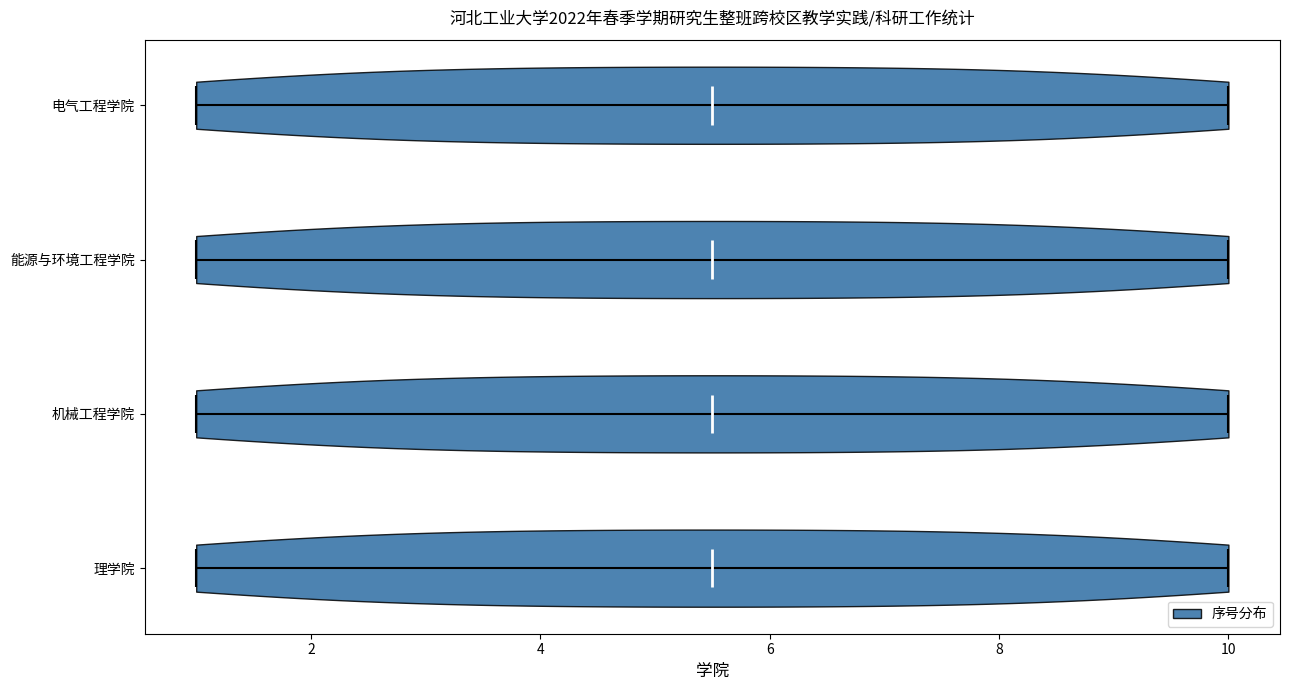

Reading bottom to top, read every violin against the x-axis: where its median line is, and the lowest and highest points it reaches. The values are not printed on the chart, so give them approximately, as read against the axis.

理学院: median line 5.6, lowest point 1.0, highest point 10.0
机械工程学院: median line 5.6, lowest point 1.0, highest point 10.0
能源与环境工程学院: median line 5.6, lowest point 1.0, highest point 10.0
电气工程学院: median line 5.6, lowest point 1.0, highest point 10.0